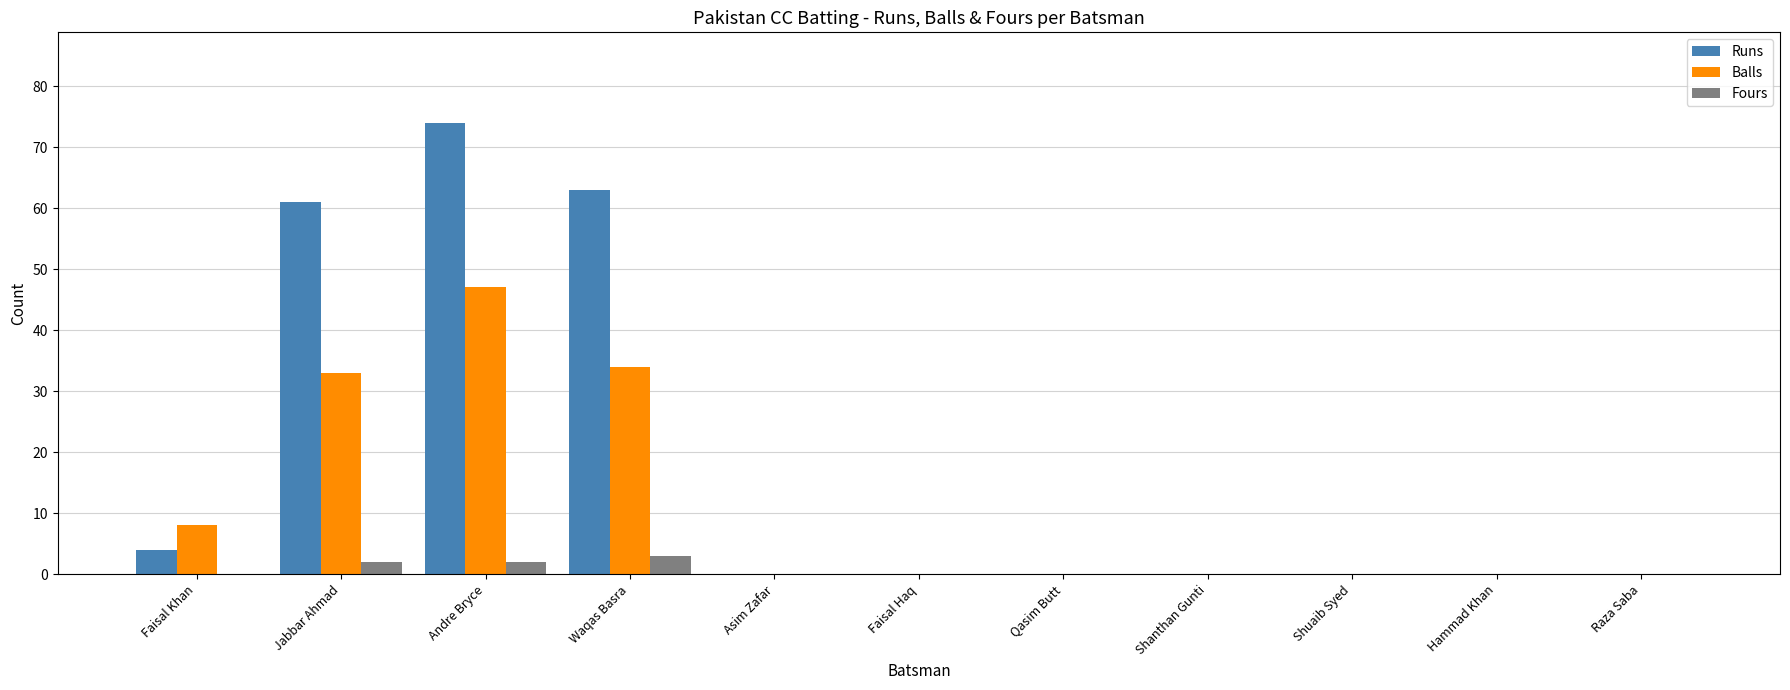

Which series changed the most between Faisal Khan and Raza Saba?

Balls